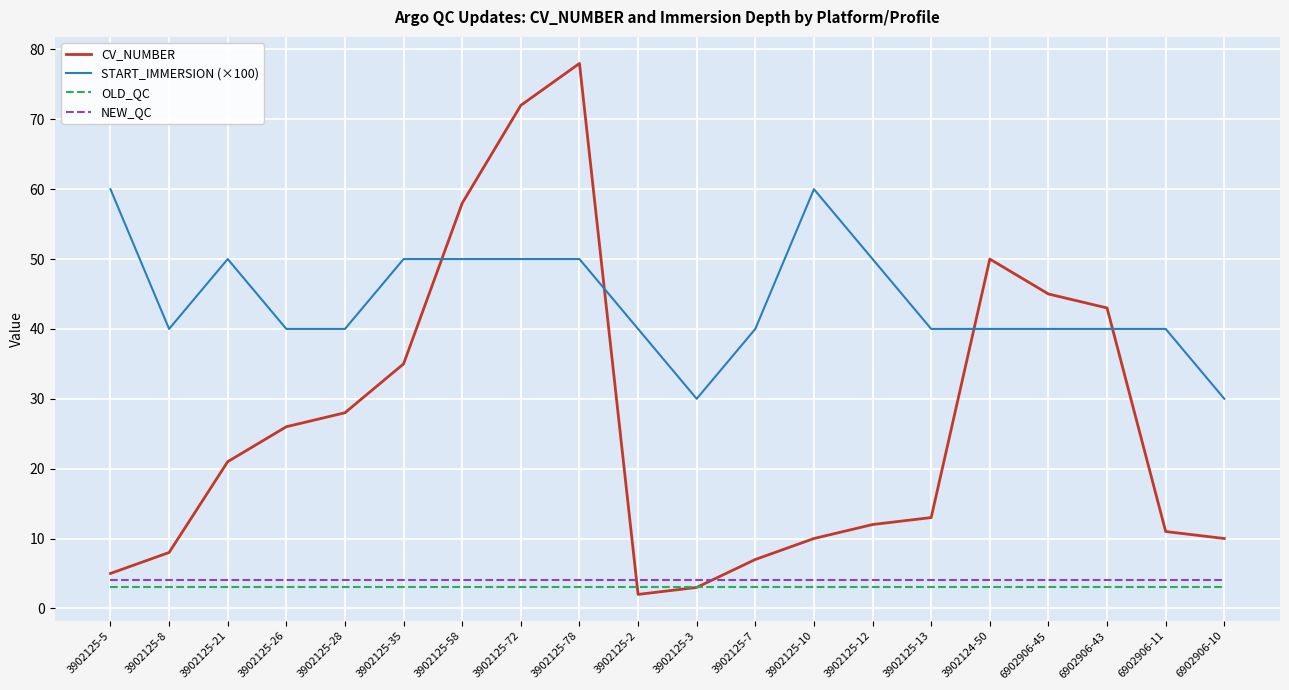

What is the sum of the NEW_QC values at 3902125-2 and 3902125-58?

8